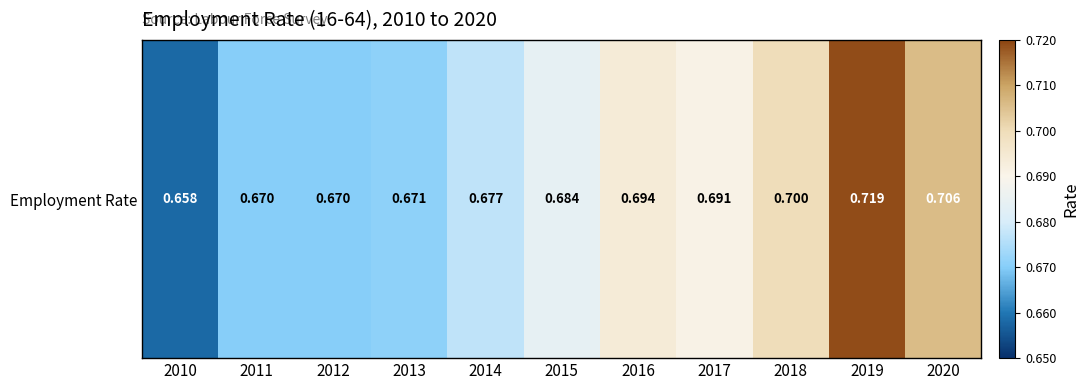

Rank the categories by value from highest to lowest.

2019, 2020, 2018, 2016, 2017, 2015, 2014, 2013, 2011, 2012, 2010